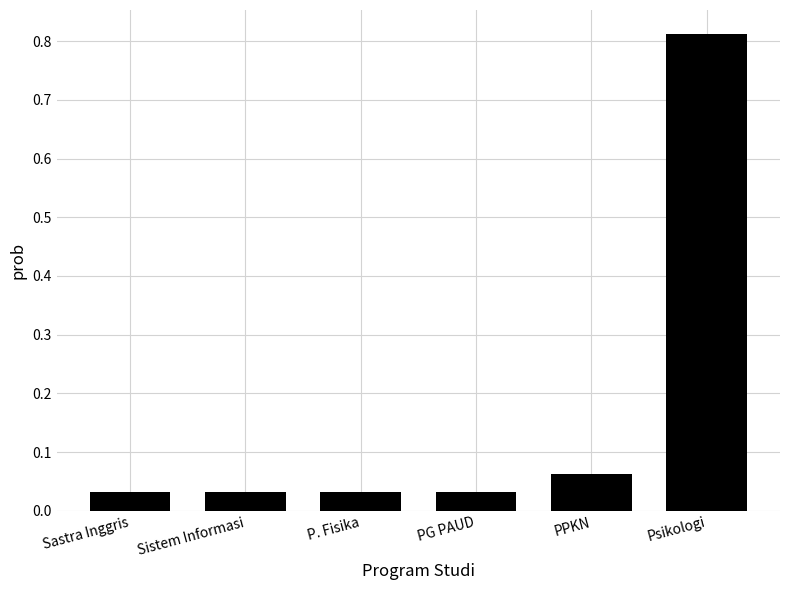

What is the sum of all values?

1.0